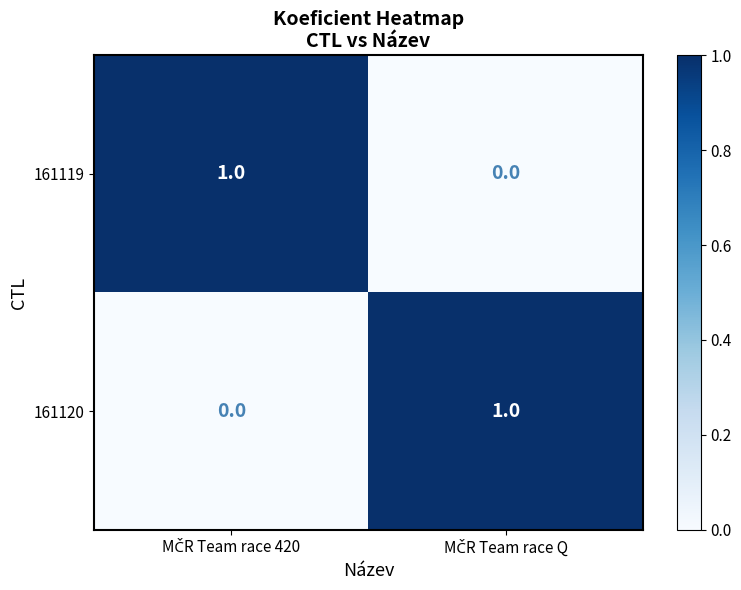

Count the number of data series in this chart.

2